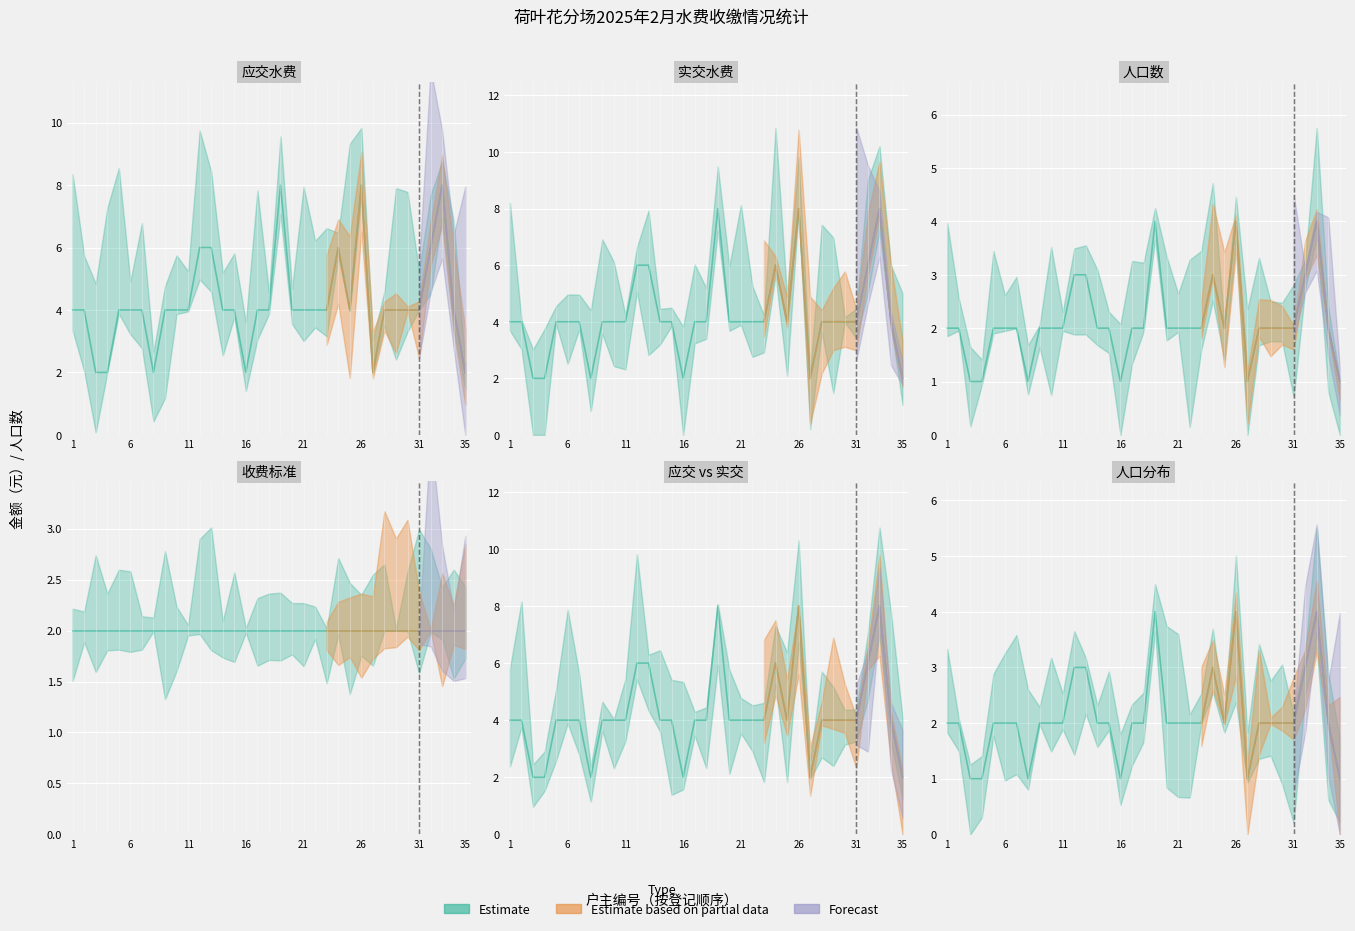

Which category has the lowest value across all series?

3